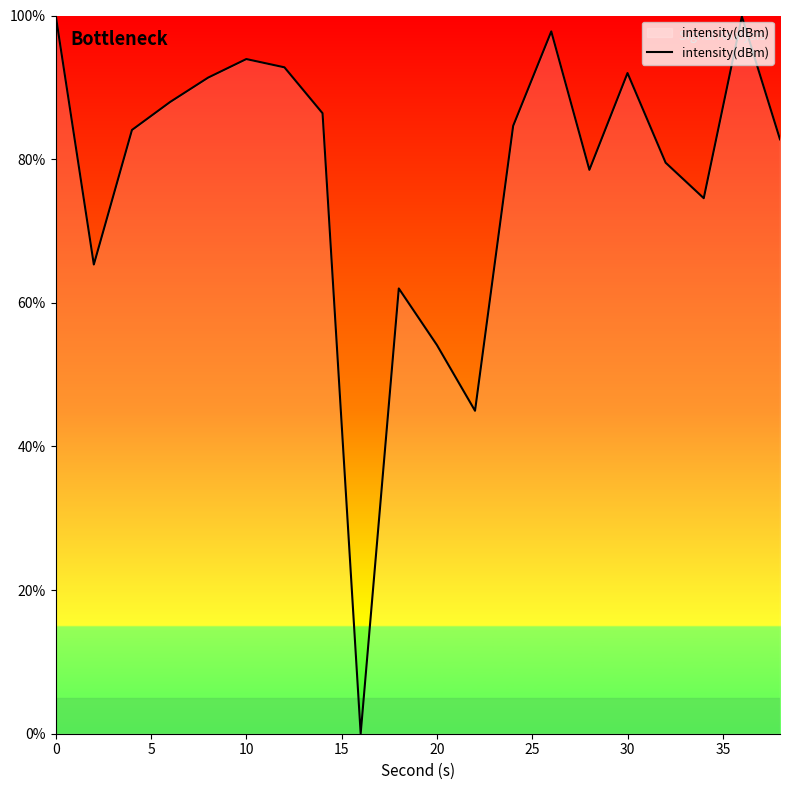

What is the greatest value displayed?

100.0